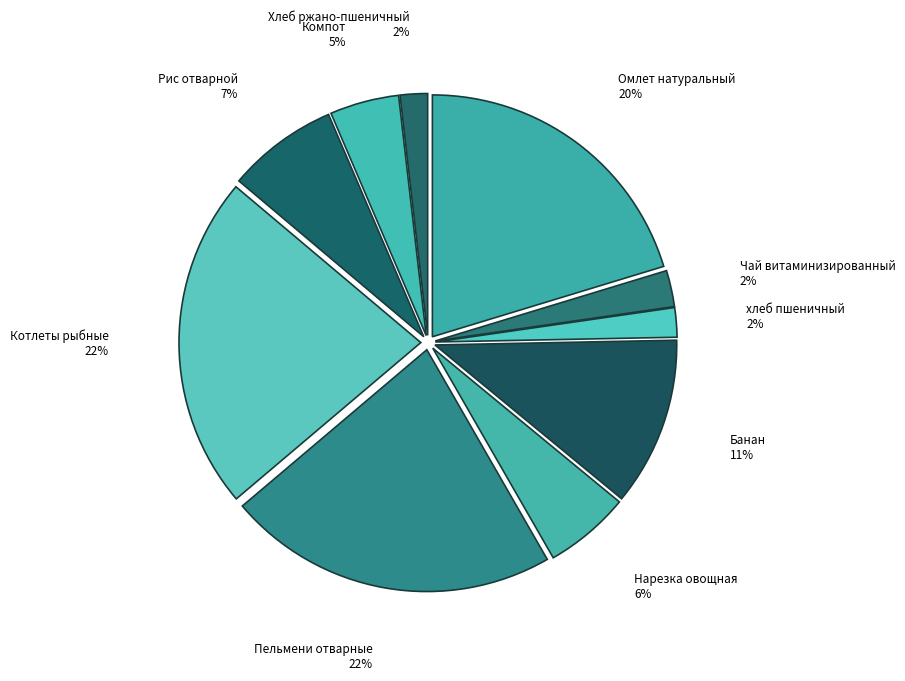

To the nearest percent, what percentage of the pie is Нарезка овощная?

6%